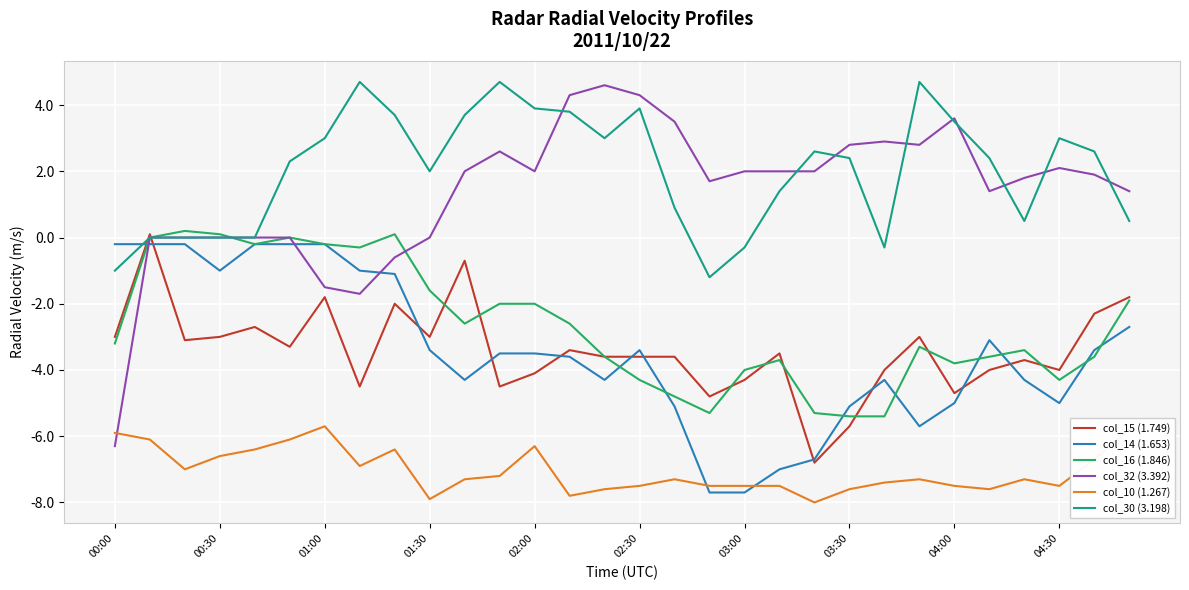

Reading left to right, what are all the values shown in this chart?

col_15 (1.749): -3.0	0.1	-3.1	-3.0	-2.7	-3.3	-1.8	-4.5	-2.0	-3.0	-0.7	-4.5	-4.1	-3.4	-3.6	-3.6	-3.6	-4.8	-4.3	-3.5	-6.8	-5.7	-4.0	-3.0	-4.7	-4.0	-3.7	-4.0	-2.3	-1.8
col_14 (1.653): -0.2	-0.2	-0.2	-1.0	-0.2	-0.2	-0.2	-1.0	-1.1	-3.4	-4.3	-3.5	-3.5	-3.6	-4.3	-3.4	-5.1	-7.7	-7.7	-7.0	-6.7	-5.1	-4.3	-5.7	-5.0	-3.1	-4.3	-5.0	-3.4	-2.7
col_16 (1.846): -3.2	0.0	0.2	0.1	-0.2	0.0	-0.2	-0.3	0.1	-1.6	-2.6	-2.0	-2.0	-2.6	-3.6	-4.3	-4.8	-5.3	-4.0	-3.7	-5.3	-5.4	-5.4	-3.3	-3.8	-3.6	-3.4	-4.3	-3.6	-1.9
col_32 (3.392): -6.3	0.0	0.0	0.0	0.0	0.0	-1.5	-1.7	-0.6	0.0	2.0	2.6	2.0	4.3	4.6	4.3	3.5	1.7	2.0	2.0	2.0	2.8	2.9	2.8	3.6	1.4	1.8	2.1	1.9	1.4
col_10 (1.267): -5.9	-6.1	-7.0	-6.6	-6.4	-6.1	-5.7	-6.9	-6.4	-7.9	-7.3	-7.2	-6.3	-7.8	-7.6	-7.5	-7.3	-7.5	-7.5	-7.5	-8.0	-7.6	-7.4	-7.3	-7.5	-7.6	-7.3	-7.5	-6.7	-5.8
col_30 (3.198): -1.0	0.0	0.0	0.0	0.0	2.3	3.0	4.7	3.7	2.0	3.7	4.7	3.9	3.8	3.0	3.9	0.9	-1.2	-0.3	1.4	2.6	2.4	-0.3	4.7	3.5	2.4	0.5	3.0	2.6	0.5